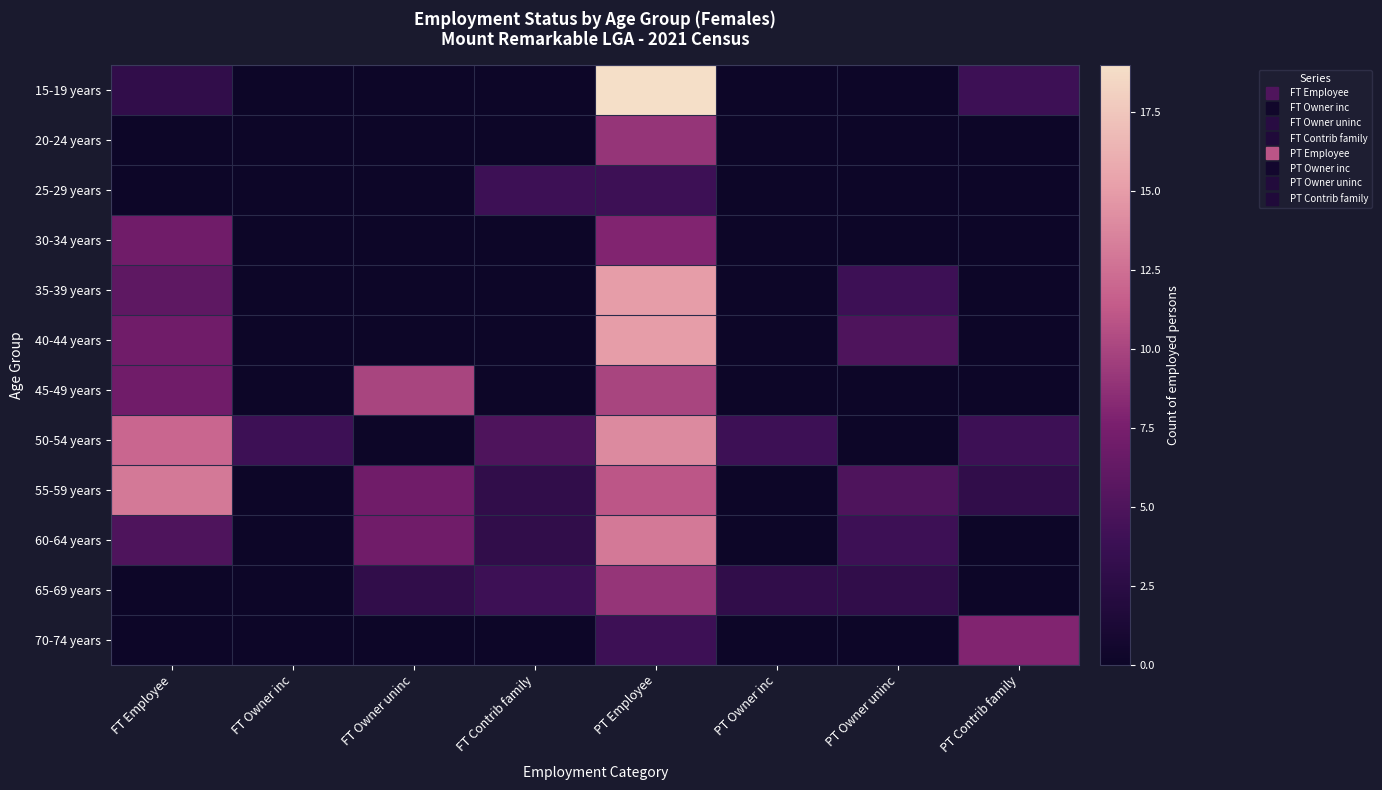

Which category has the lowest value across all series?

FT Owner inc